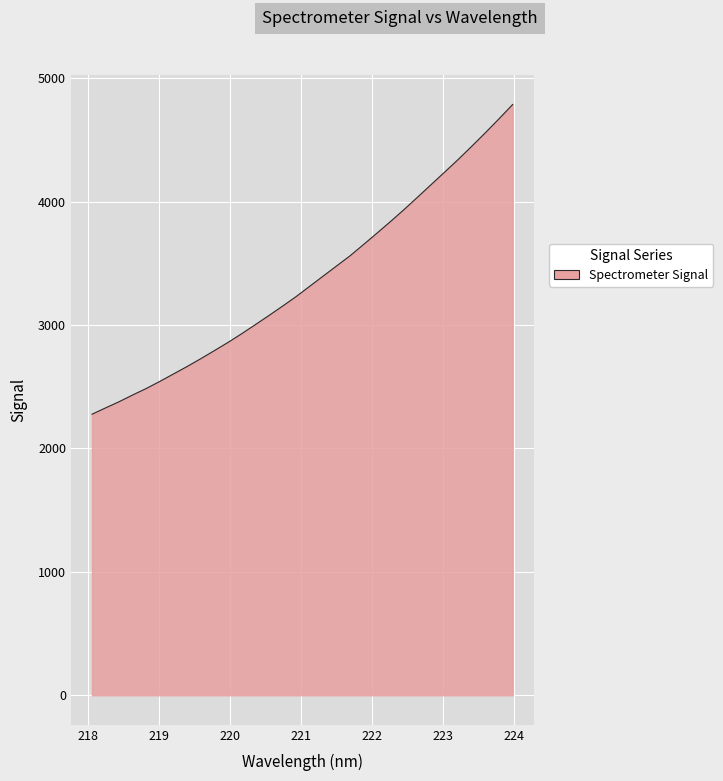

What is the minimum value shown in the chart?

2277.2